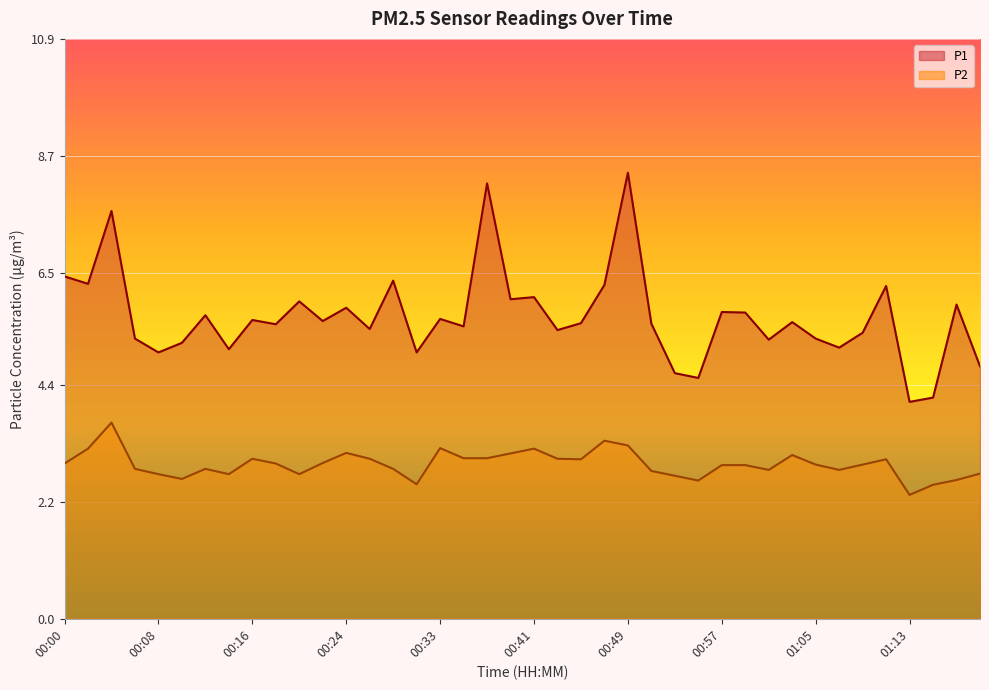

Is the value of P1 at 00:47 greater than the value of P2 at 00:20?

Yes